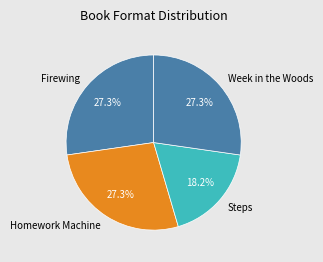

Is the sum of Firewing and Steps greater than half?

No